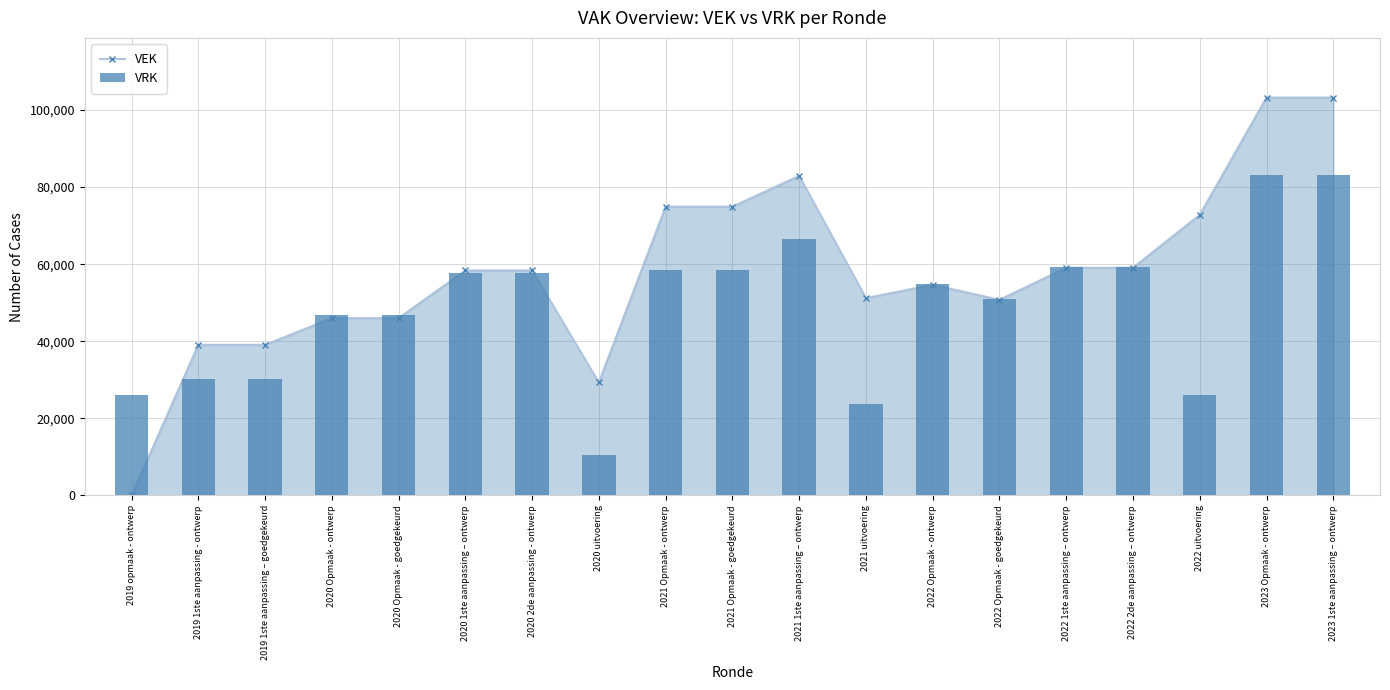

The VEK series shows 22637 at 2021 uitvoering. True or false?

False